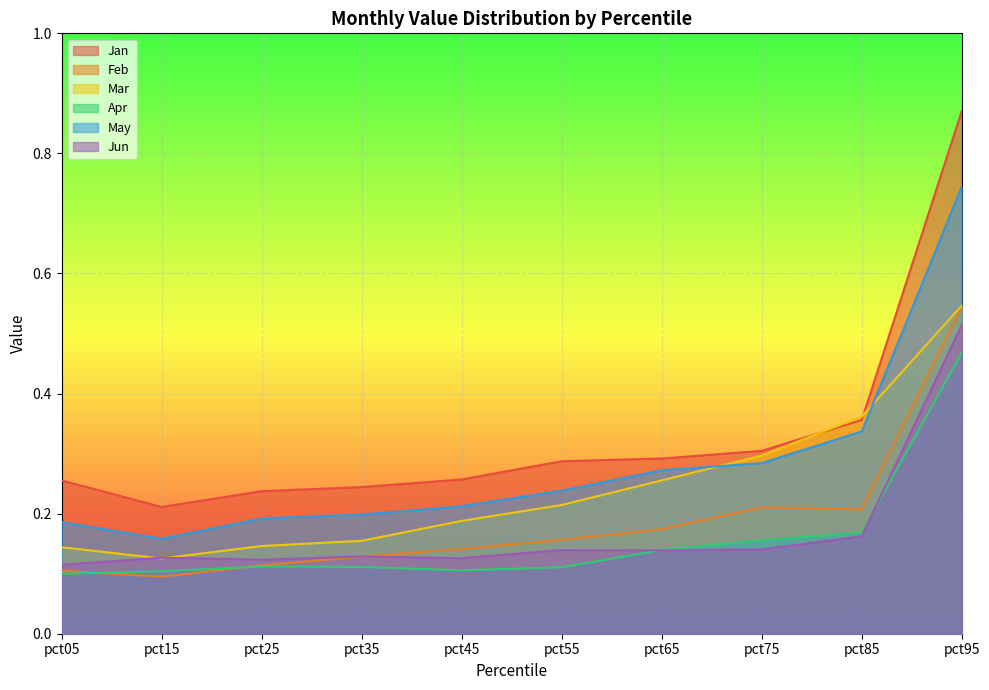

True or false: Mar has more than 0 points higher than both neighbors.

False